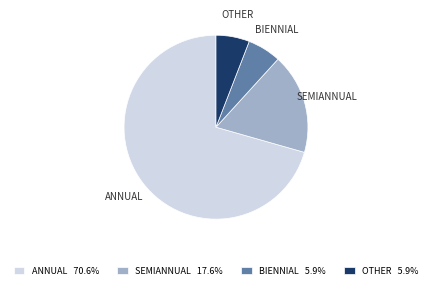

What is the ratio of the value at ANNUAL 70.6% to the value at SEMIANNUAL 17.6%?

4.0